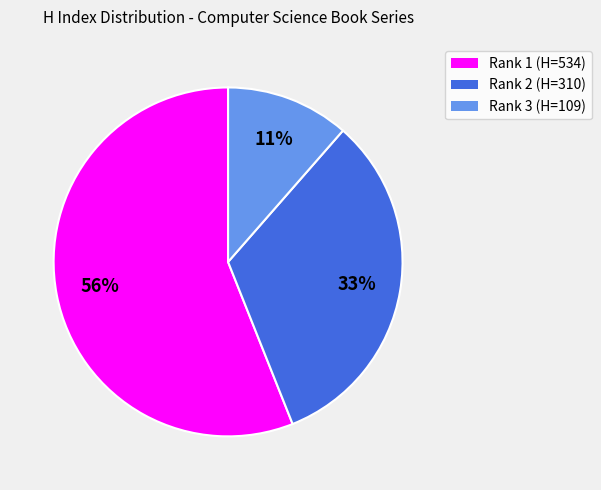

Is there a majority slice in this chart?

Yes